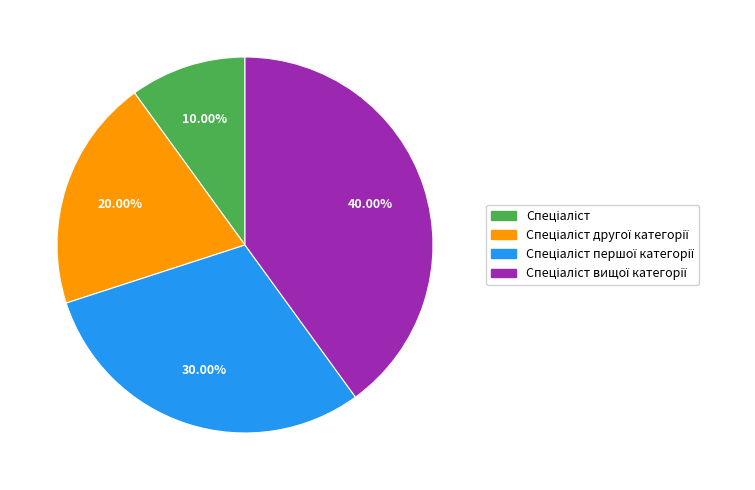

Is there any slice that represents more than half of the pie?

No